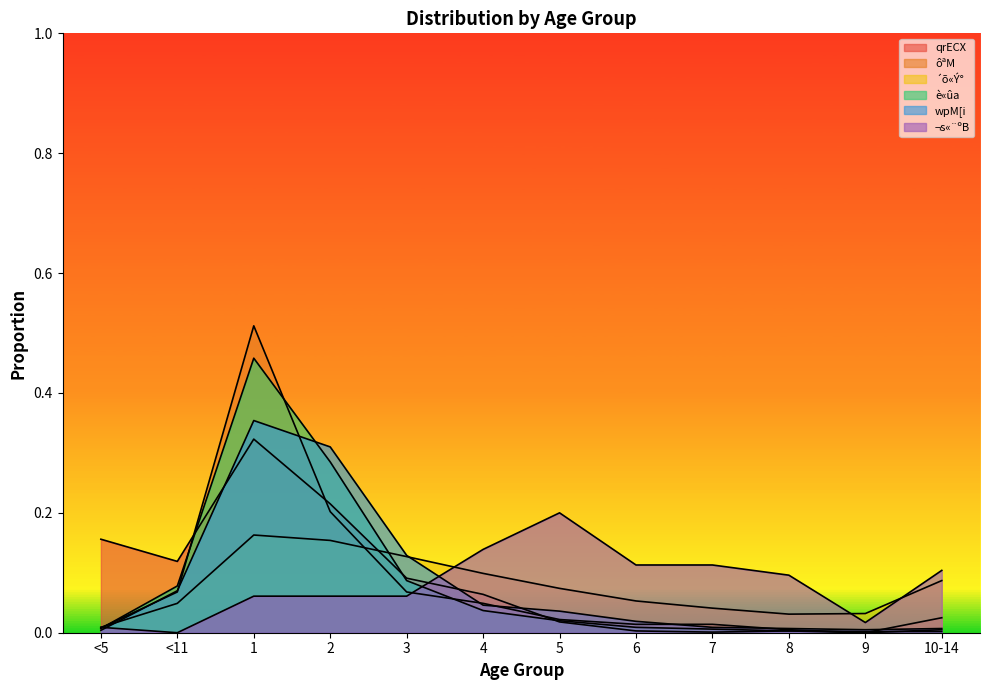

Which series has the largest range (max minus min)?

ôªM